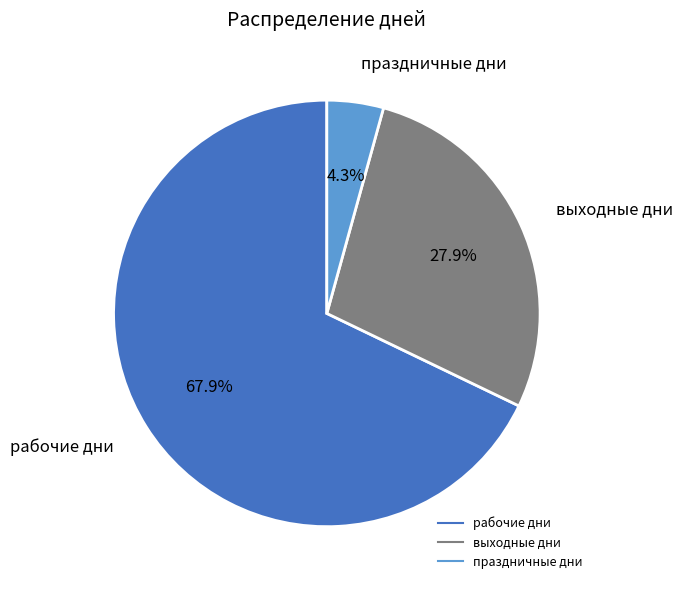

How many slices are in this pie chart?

3